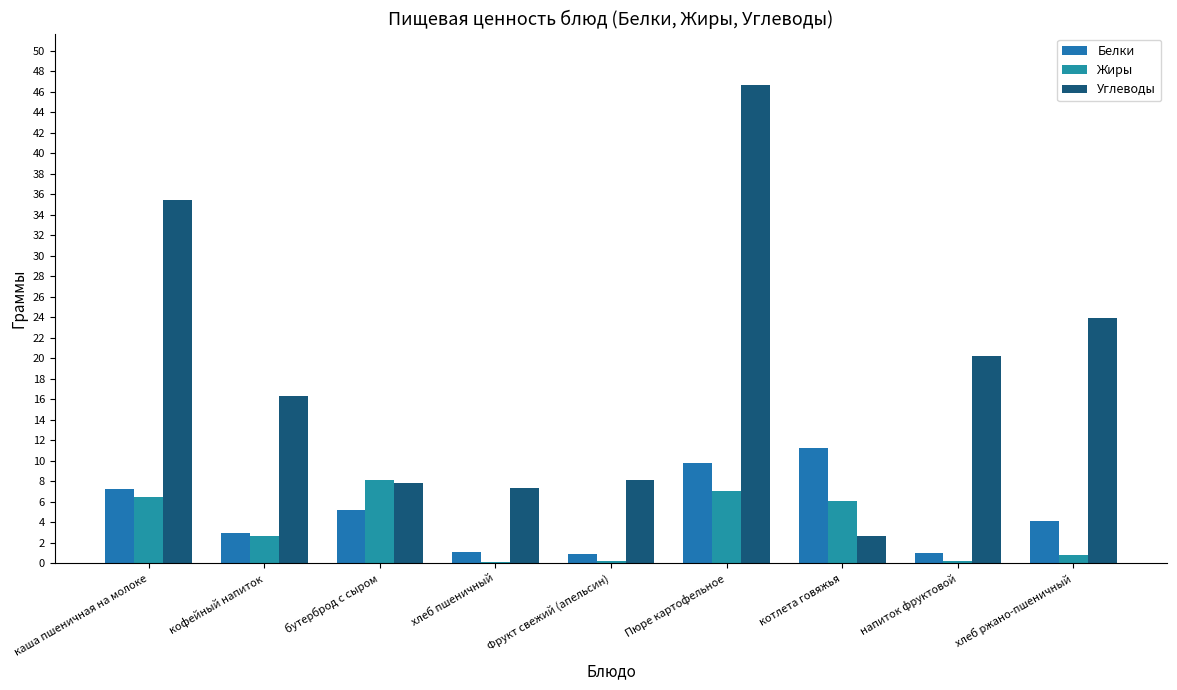

What is the spread (max minus min) of values at бутерброд с сыром?

2.9